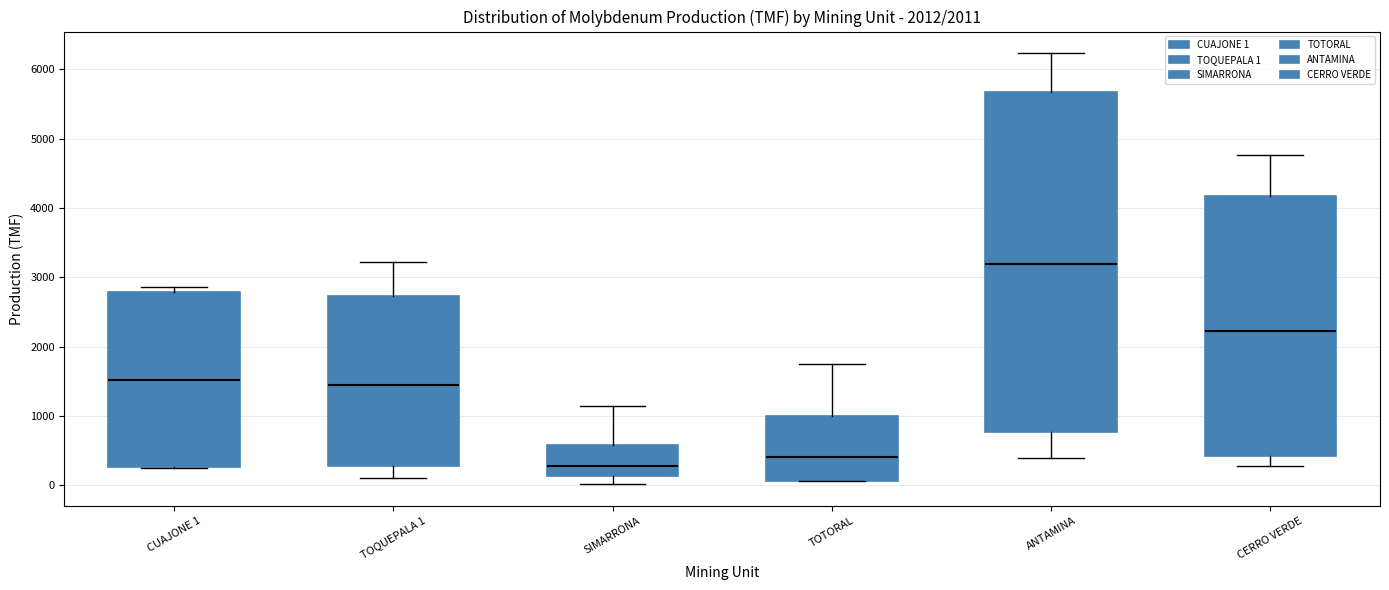

Comparing the boxes themselves (not the whiskers), which one is the tallest?

ANTAMINA